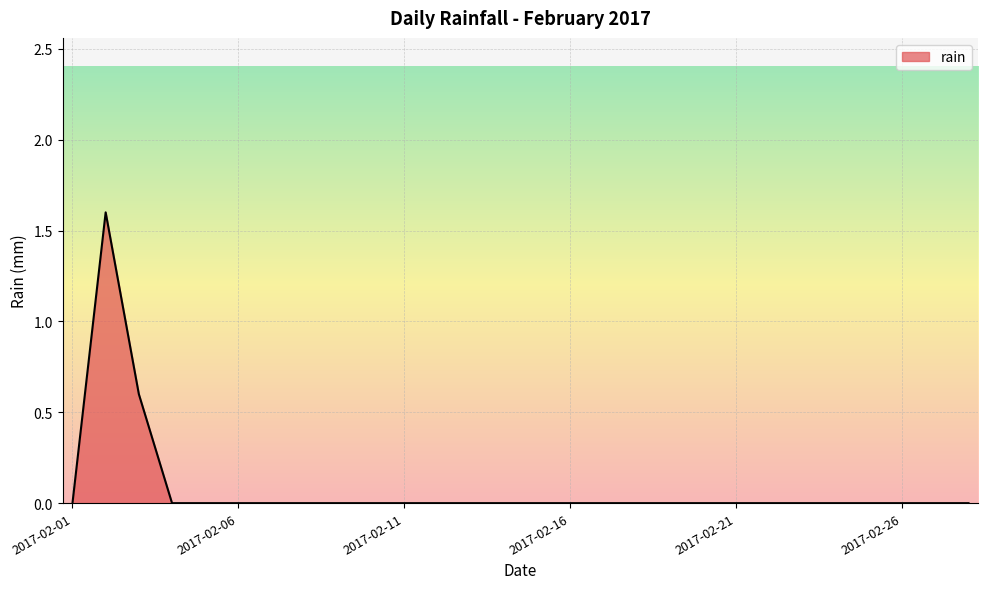

What is the maximum value shown in the chart?

1.6